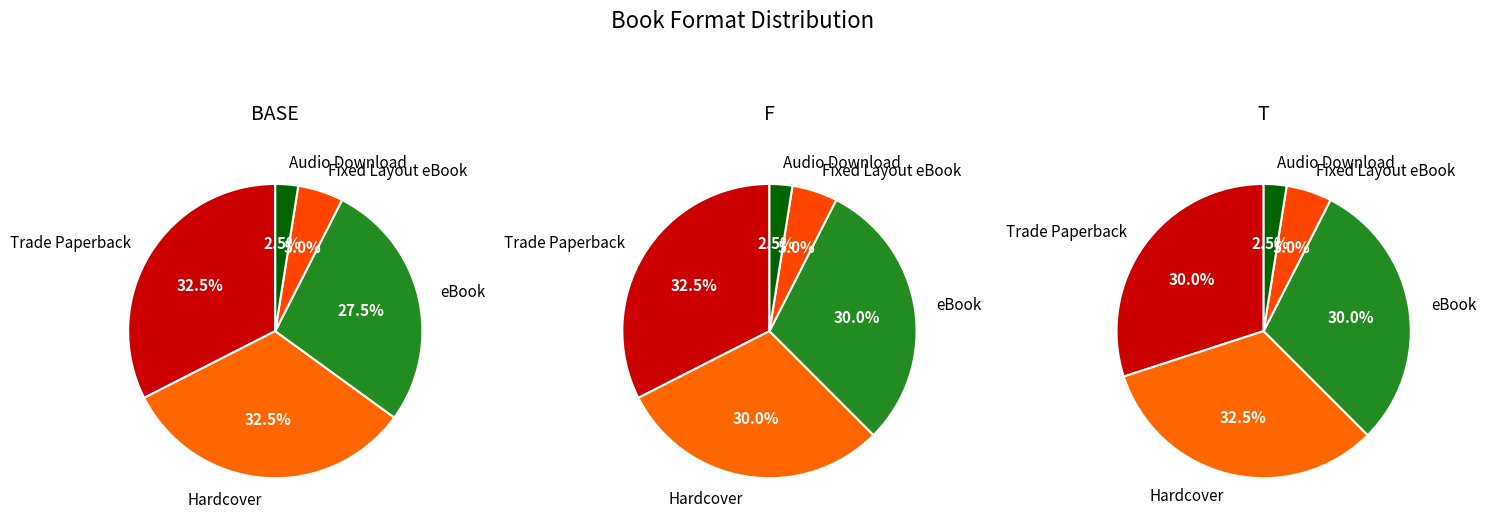

To the nearest percent, what is the combined percentage of eBook and Hardcover?

60%